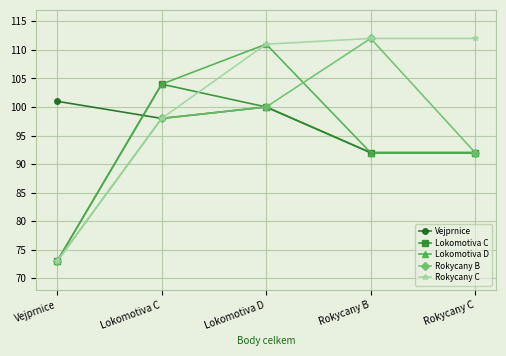

Rank the categories by Rokycany B value from highest to lowest.

Rokycany B, Lokomotiva D, Lokomotiva C, Rokycany C, Vejprnice